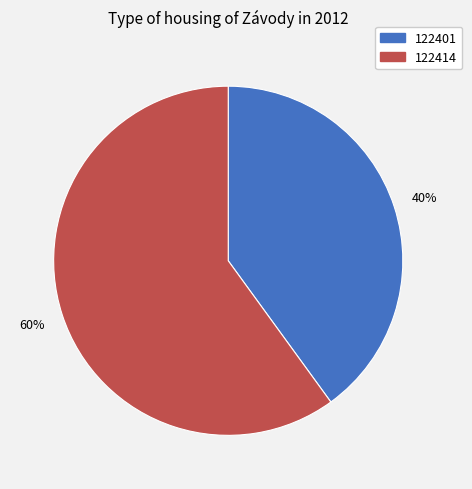

Rank the categories by value from highest to lowest.

122414, 122401